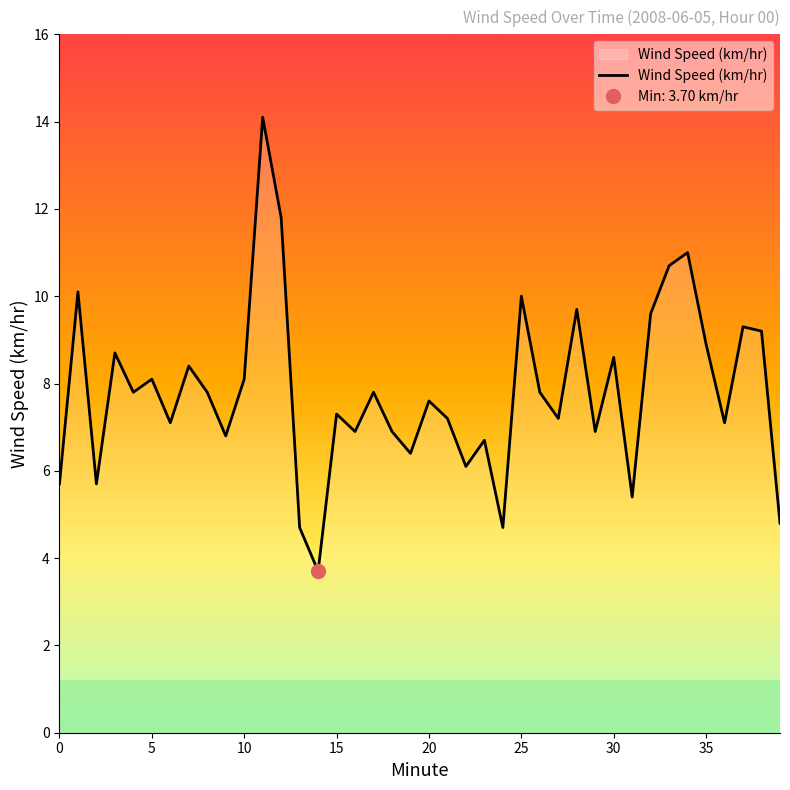

What is the ratio of the value at 24 to the value at 16?

0.7